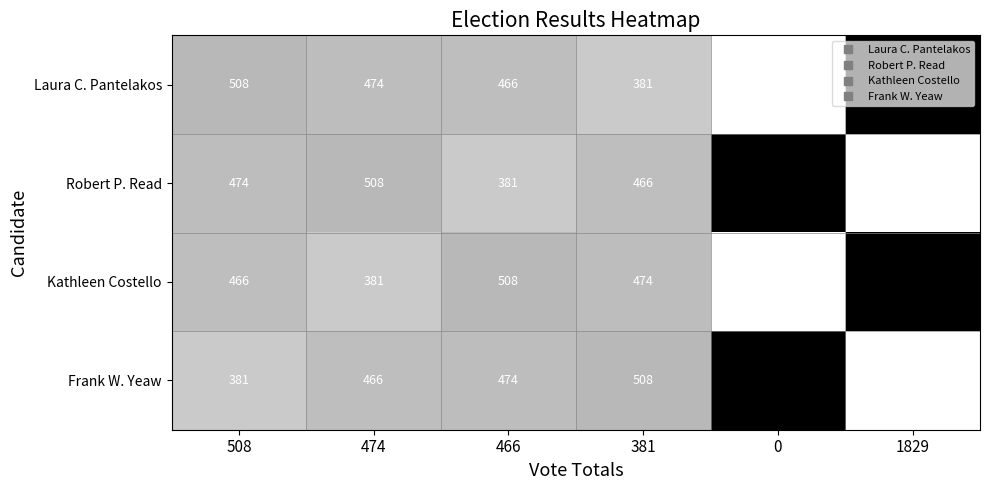

What is the sum of all Robert P. Read values?

3658